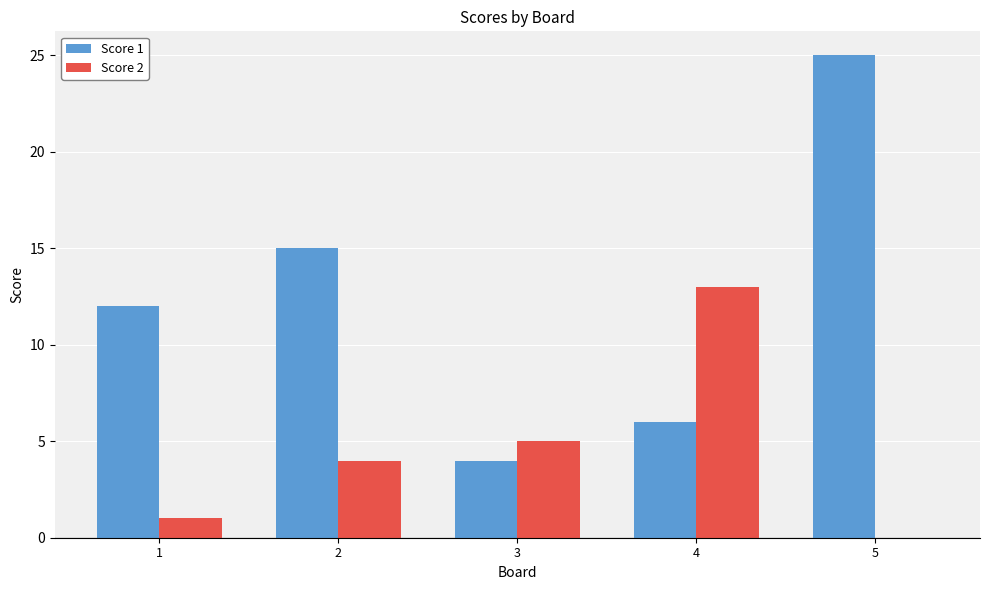

Is the value of Score 2 at 4 greater than the value of Score 1 at 3?

Yes